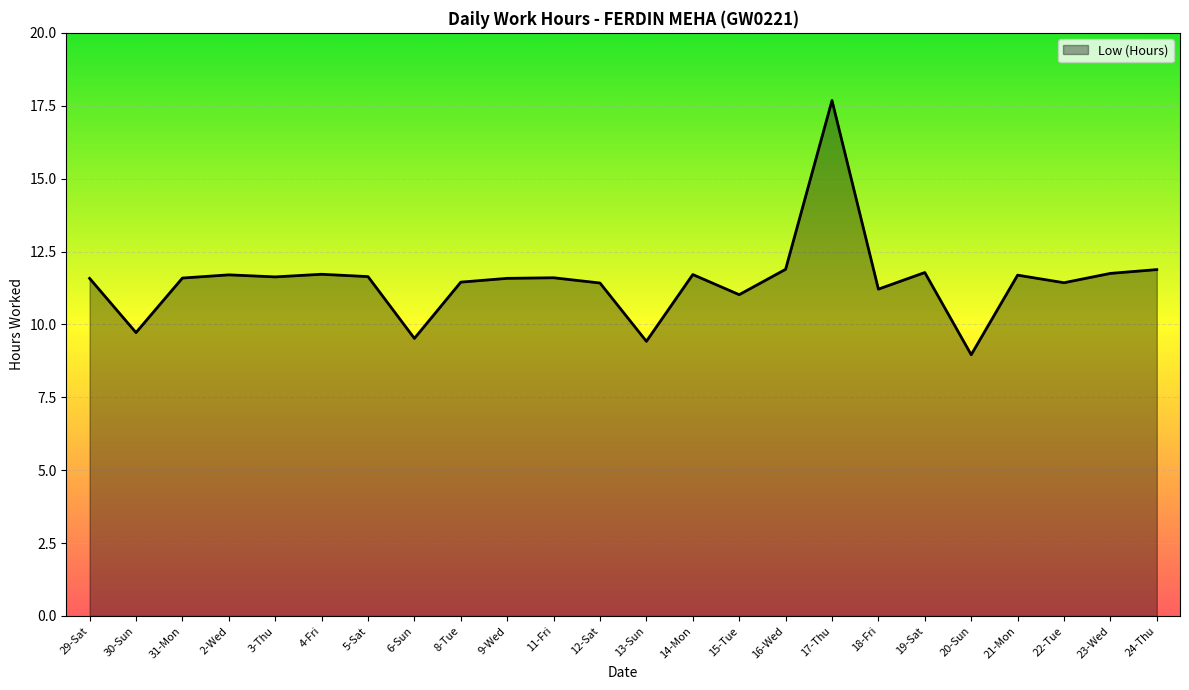

At which category does the chart reach its minimum across all series?

20-Sun